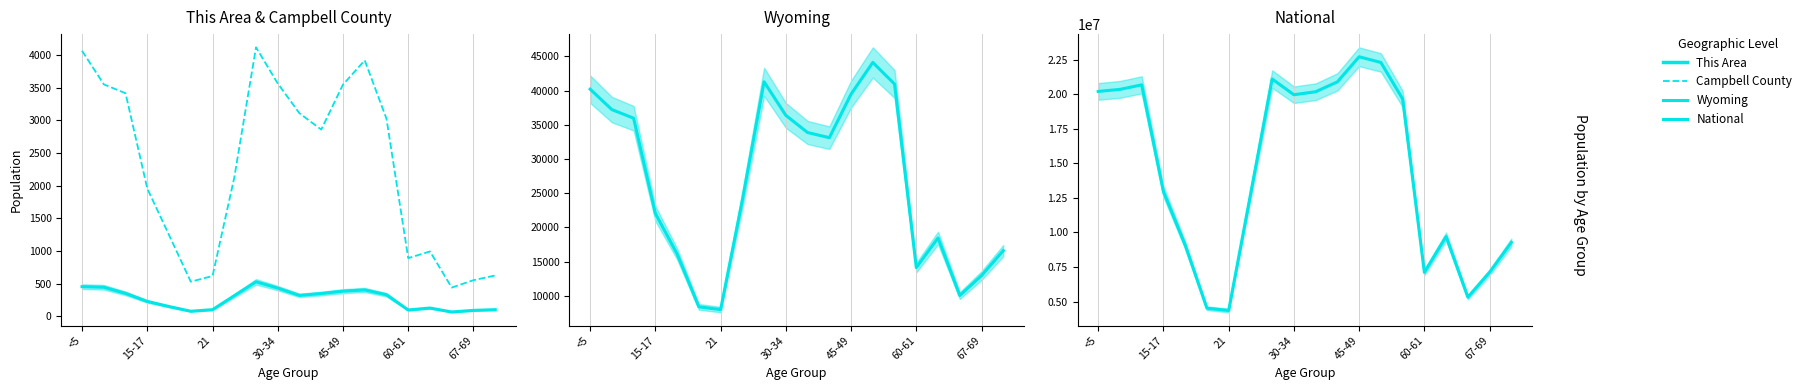

True or false: Wyoming and Campbell County cross at least once.

False